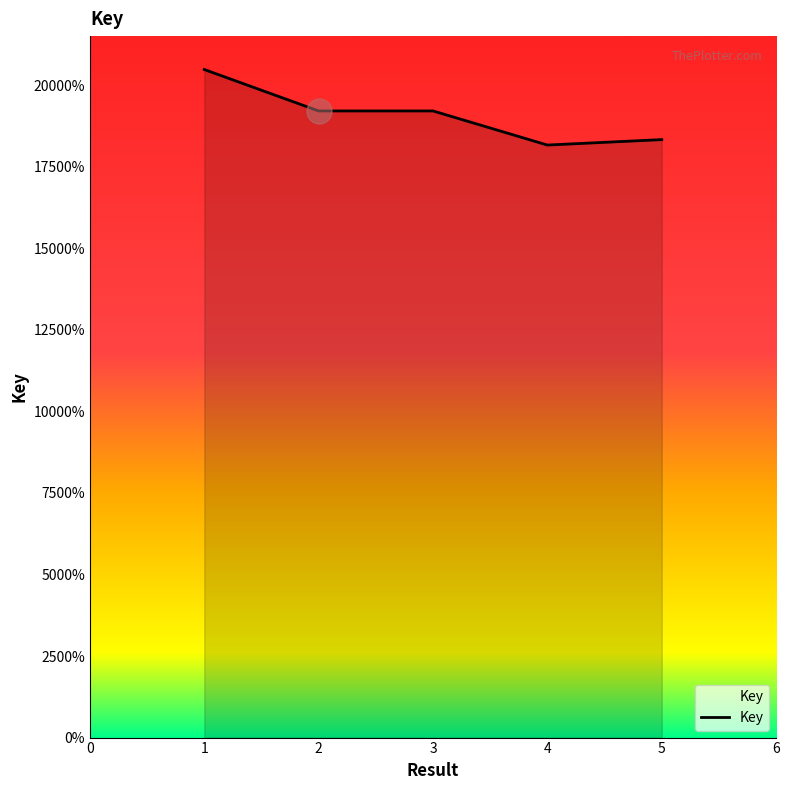

Does the chart display data point markers on the line(s)?

No